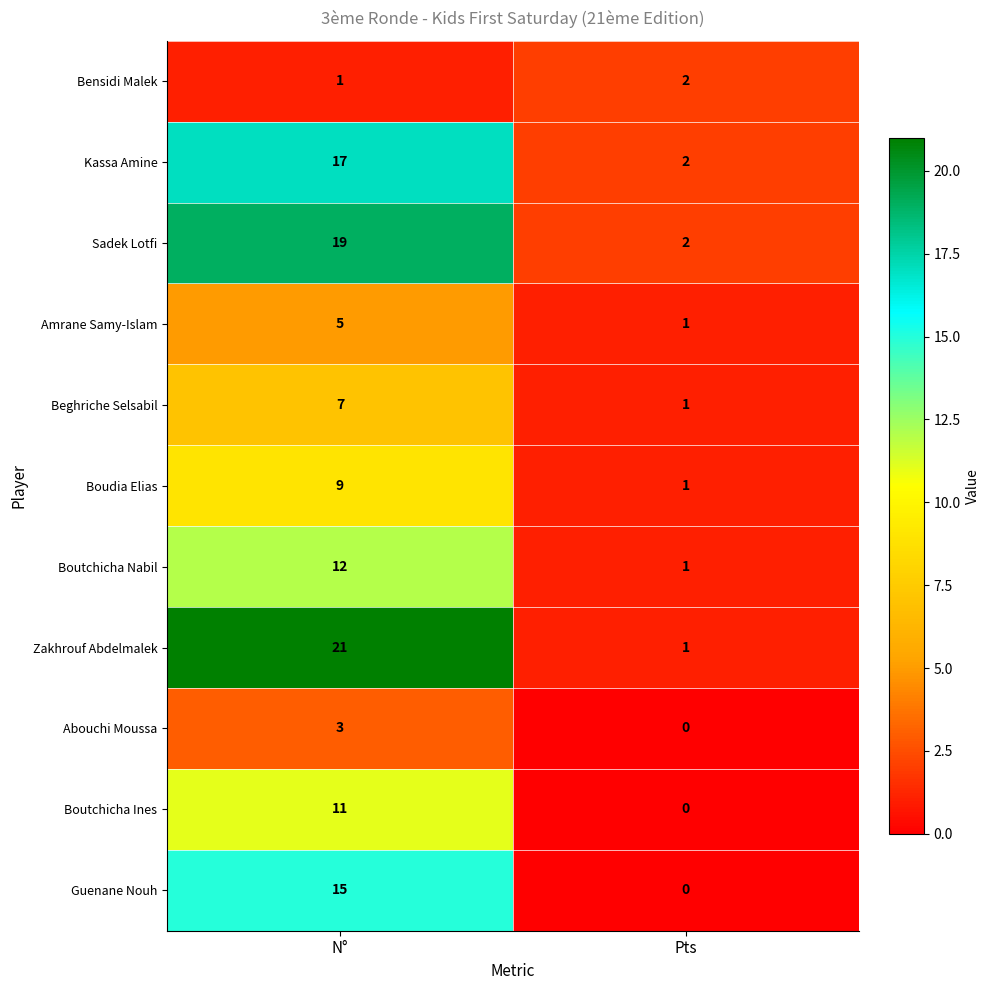

What is the sum of the Kassa Amine values at N° and Pts?

19